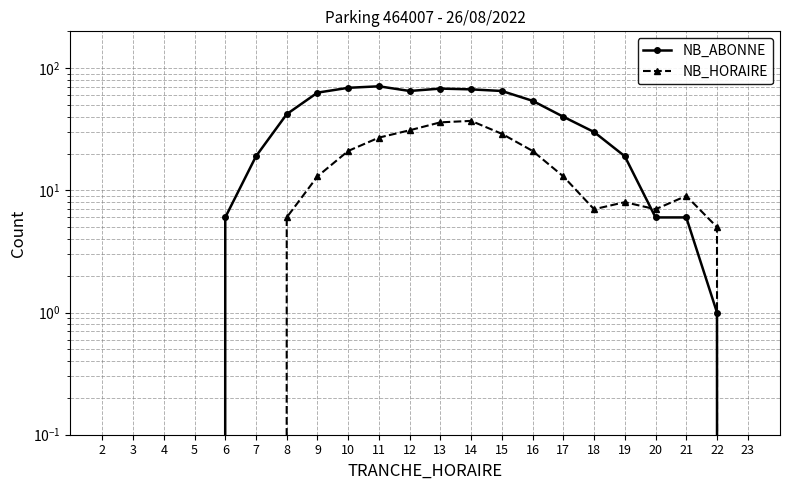

Where is NB_HORAIRE nearest to the value 18?

10